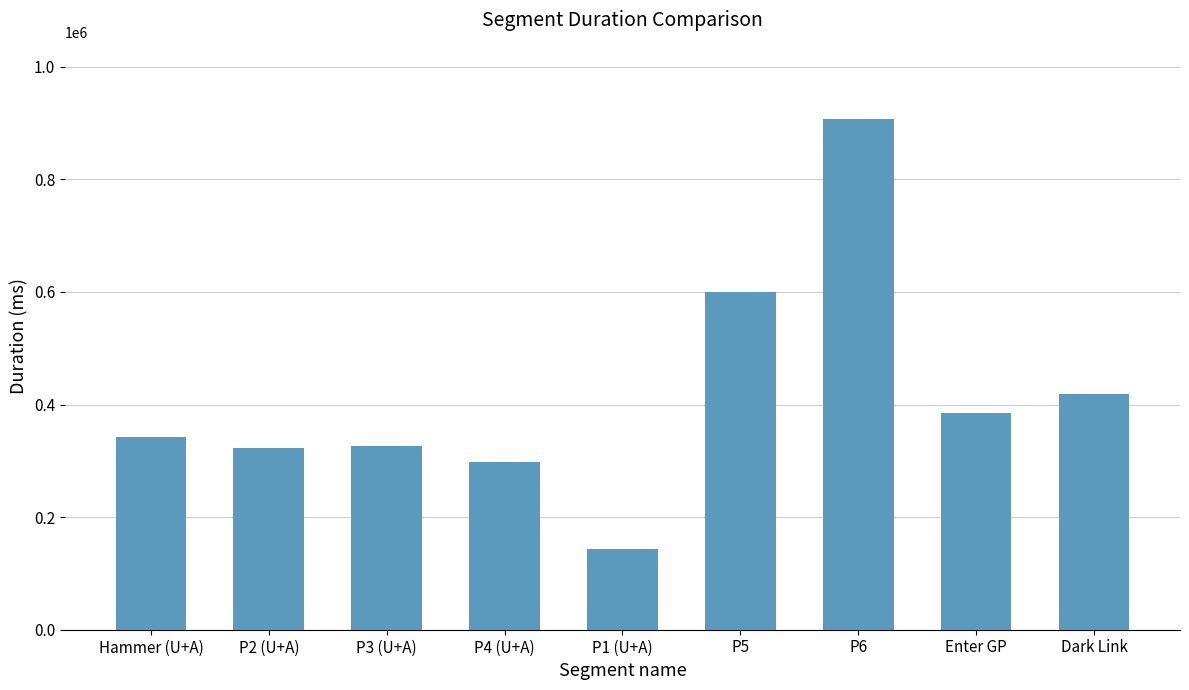

Where is the data nearest to the value 524789?

P5